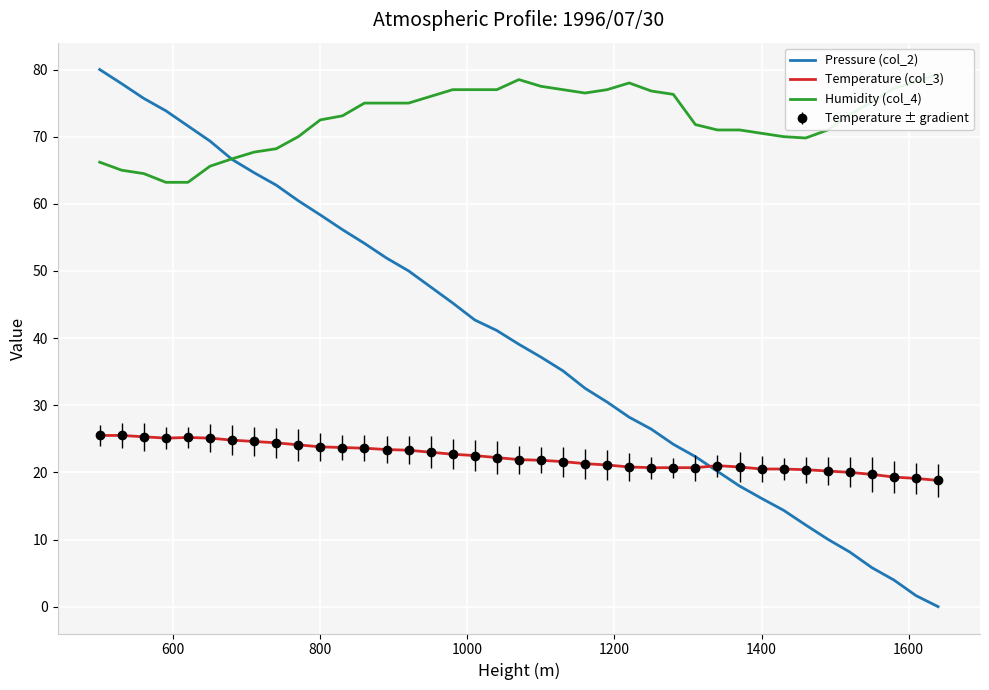

Is the value of Pressure (col_2) at 400 greater than the value of Humidity (col_4) at 19?

Yes